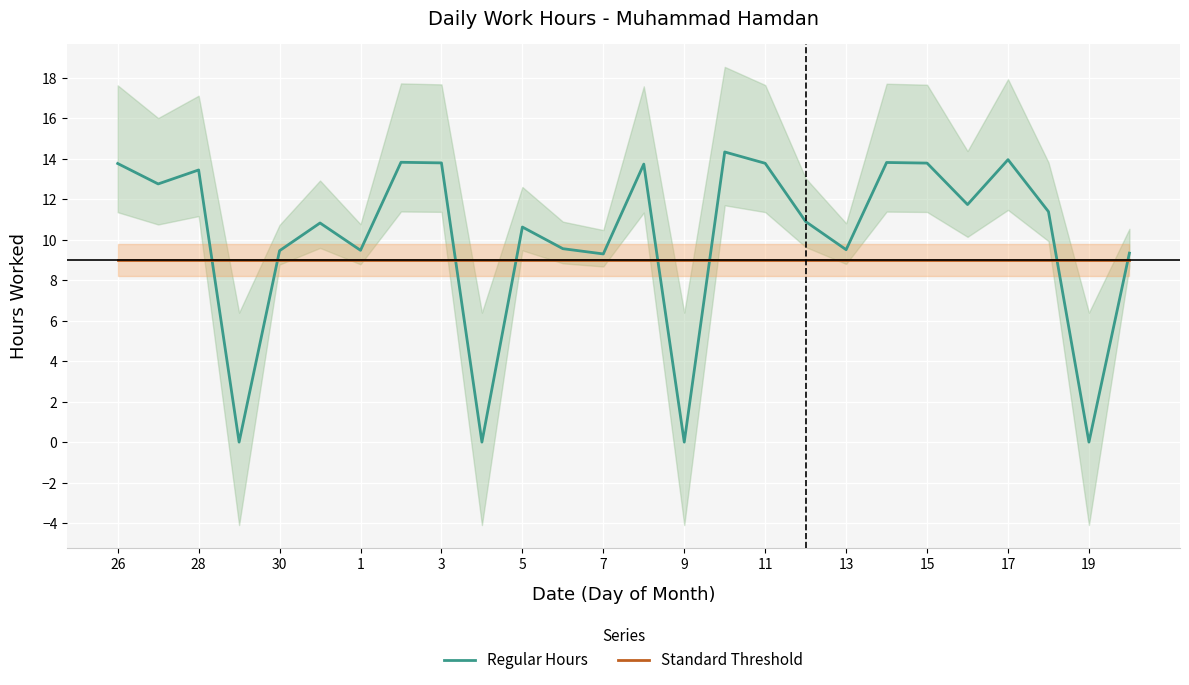

True or false: Standard Threshold has a value of 2.9 at 11.

False